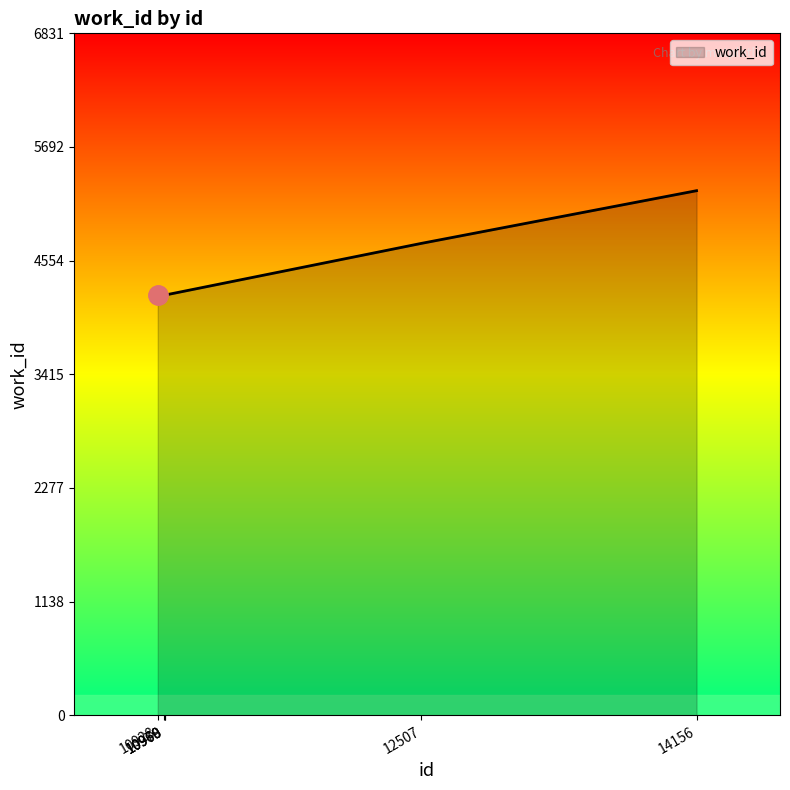

What is the difference between the second highest and second lowest values?

518